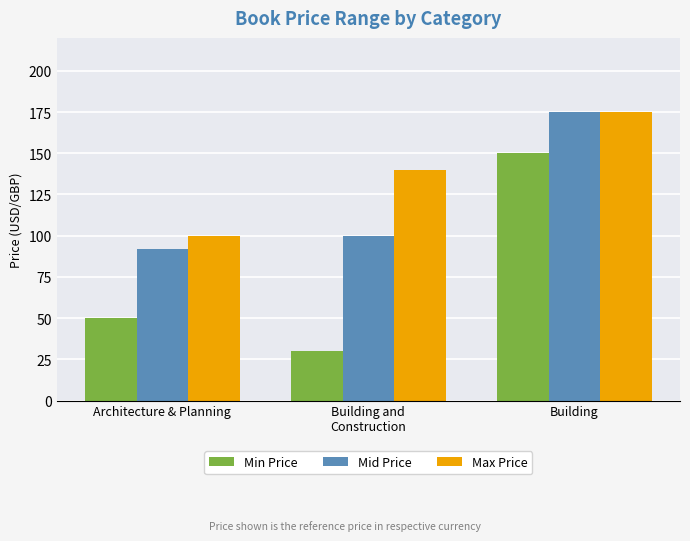

What is the average value of the Mid Price series?

122.2